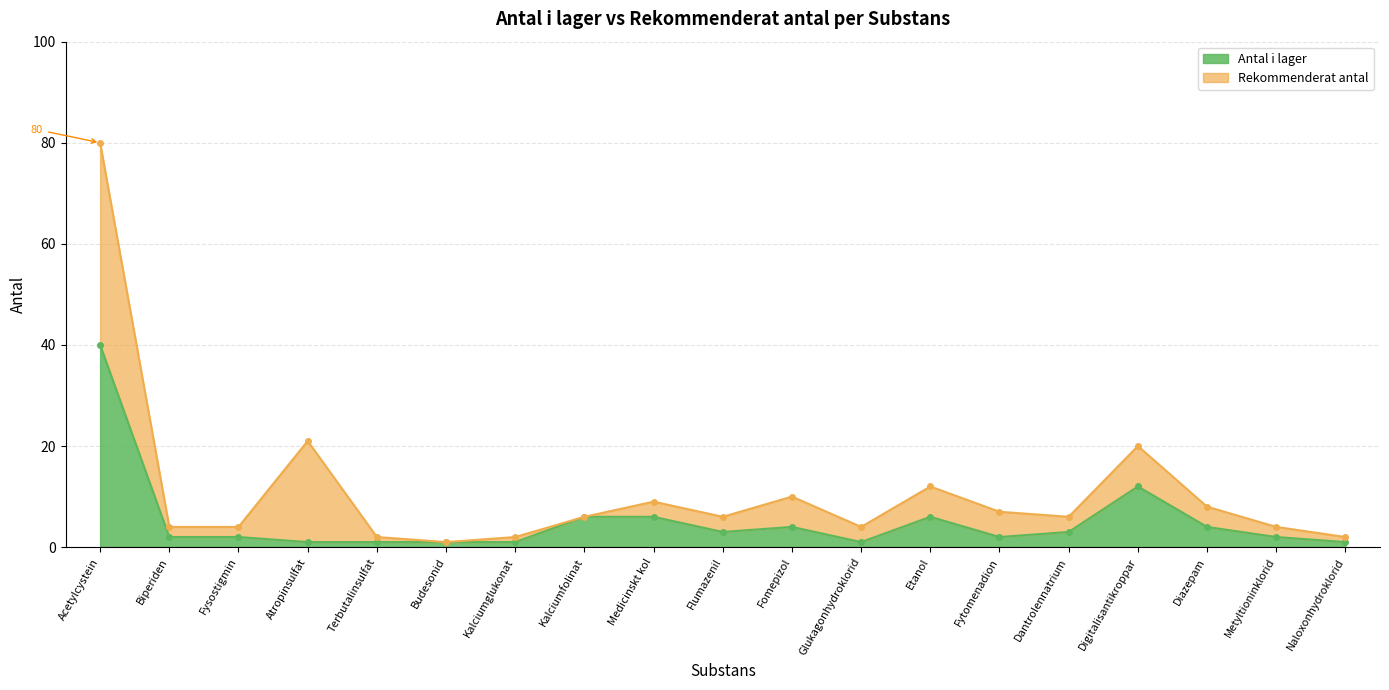

Where is the first local maximum?

Fomepizol